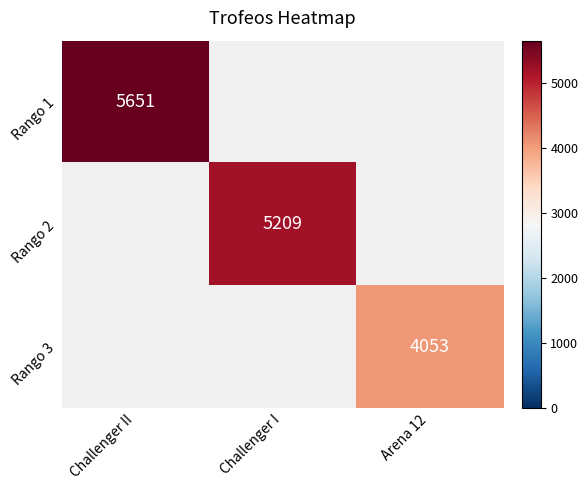

True or false: Rango 2 has a value of 5209 at Challenger I.

True